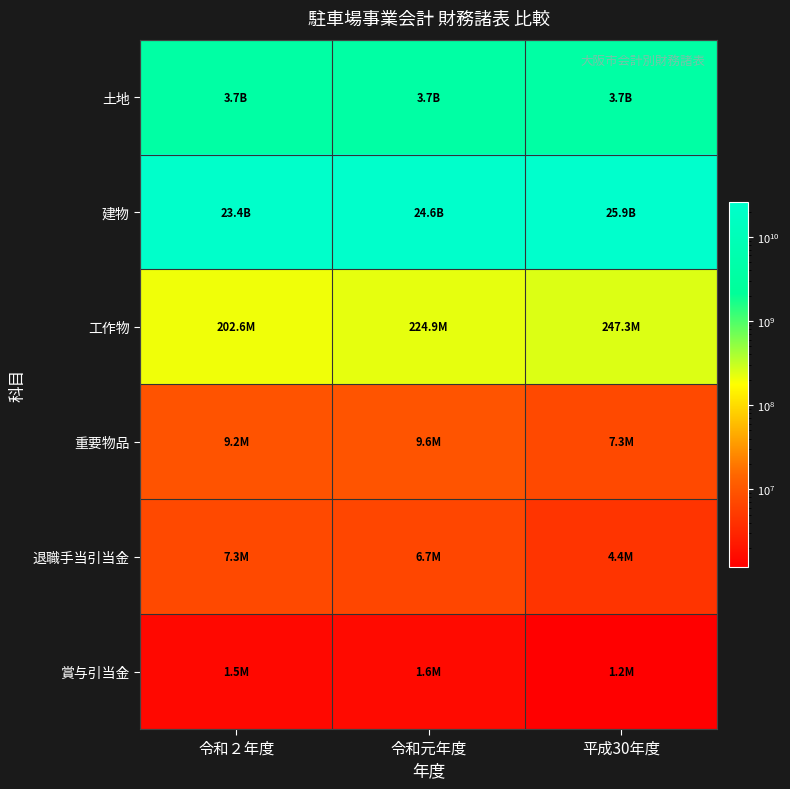

At which category does the chart reach its peak across all series?

平成30年度